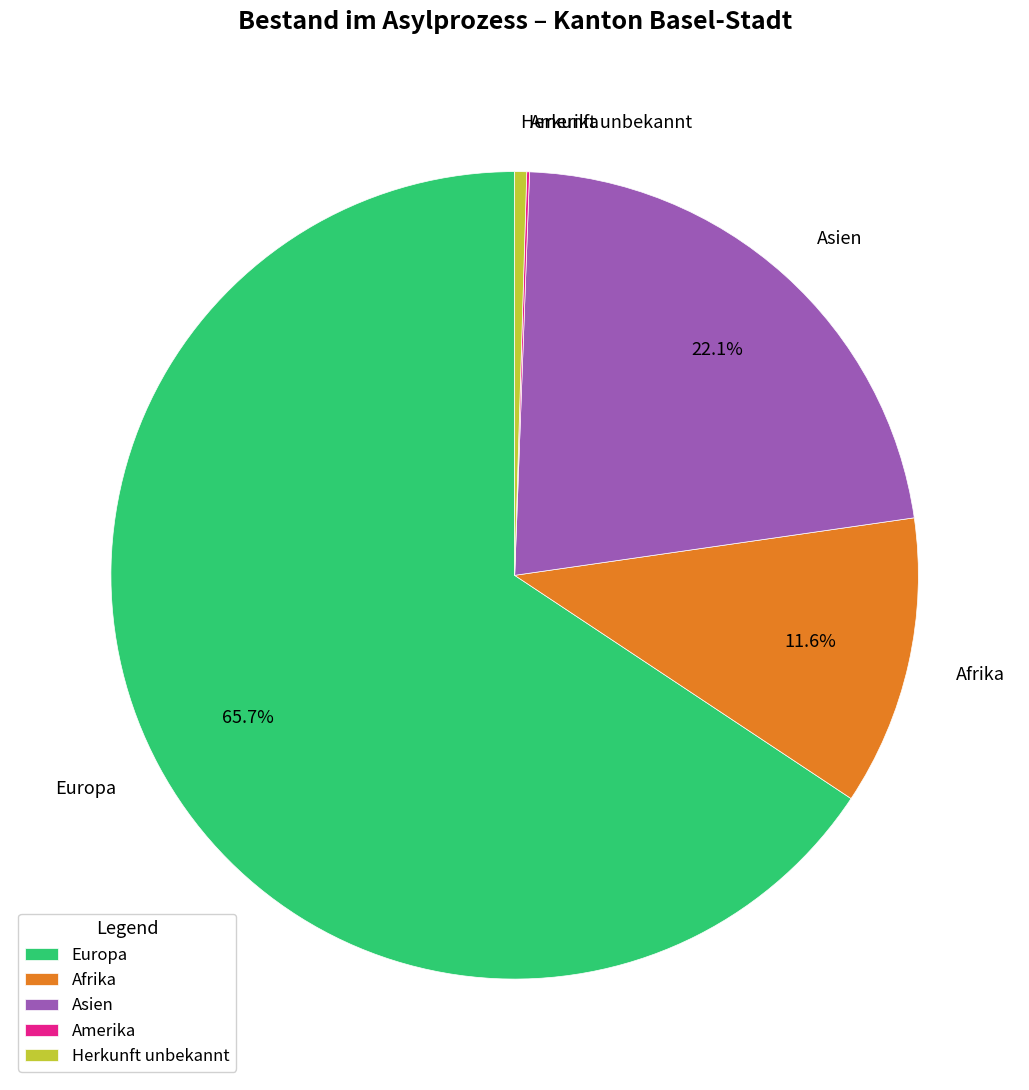

Which category has the biggest portion of the pie?

Europa